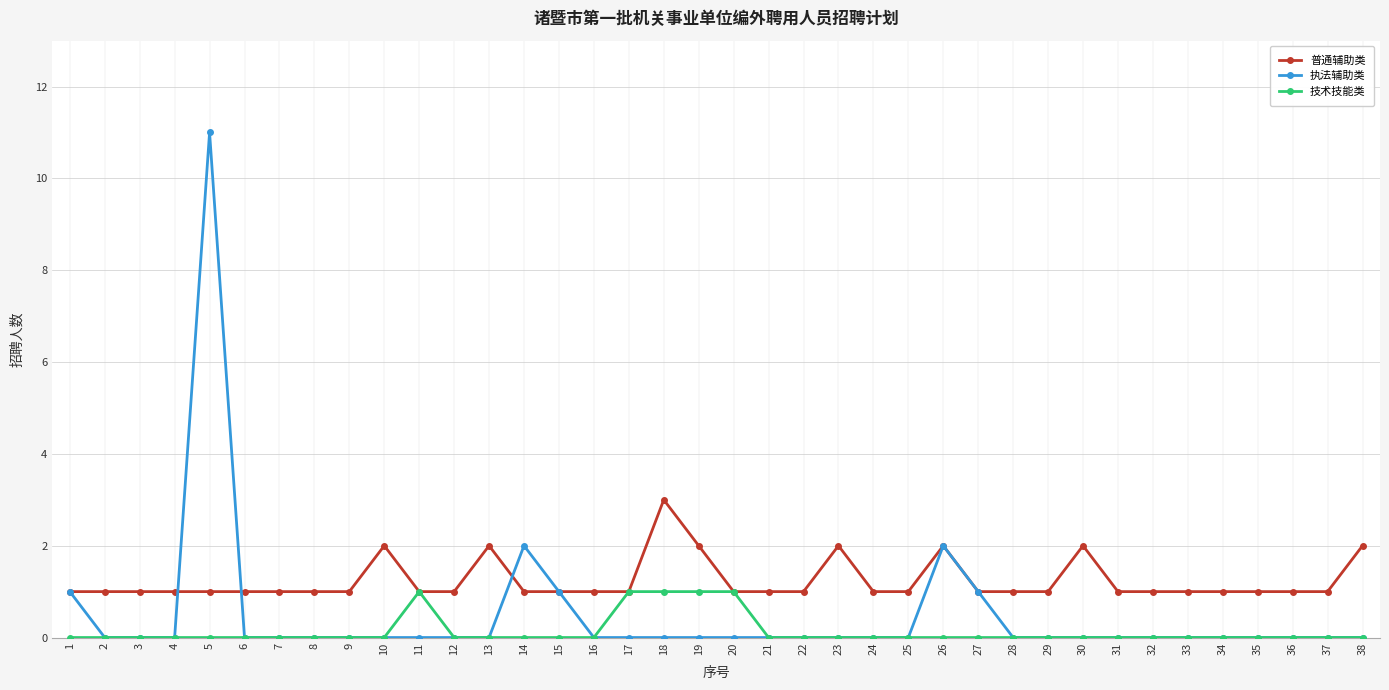

What is the difference between the highest and lowest values at 32?

1